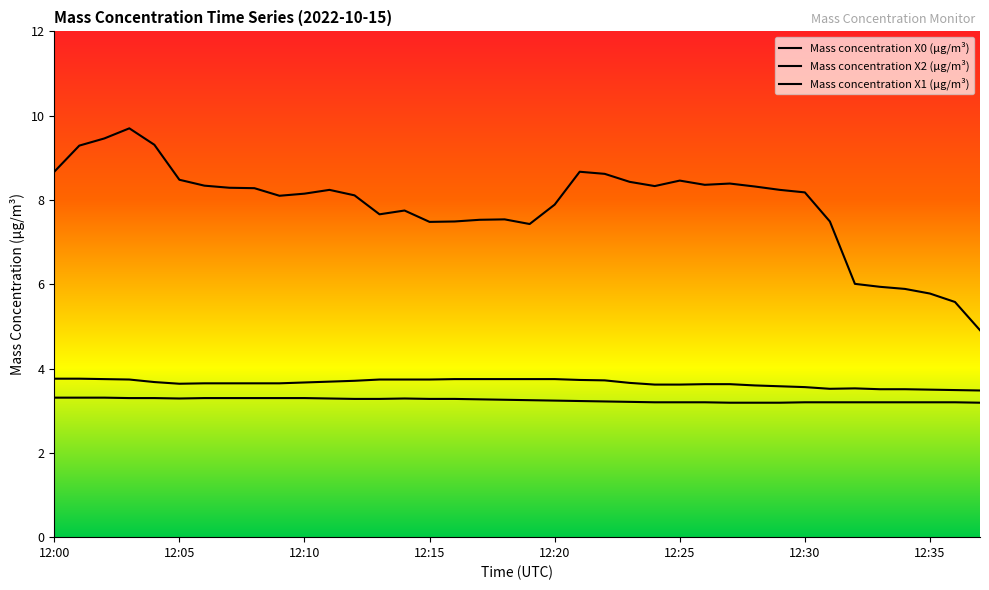

How many lines are shown in the chart?

3